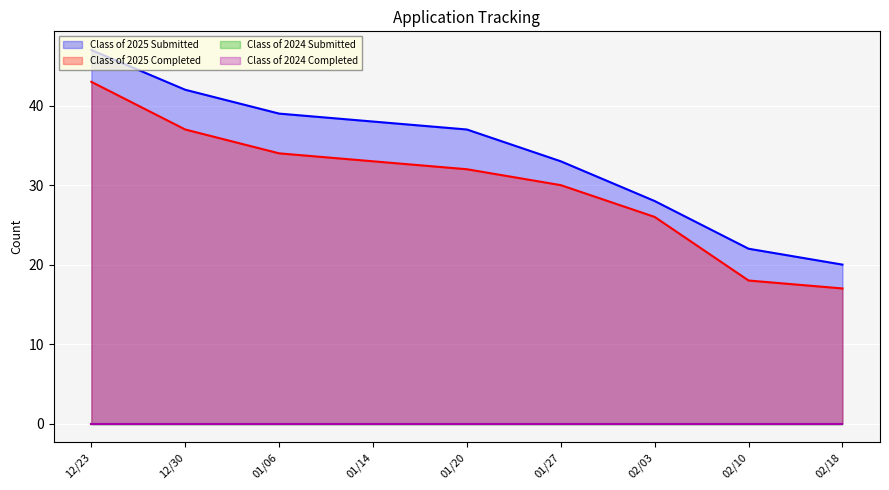

Is the value of Class of 2025 Completed at 02/18 greater than the value of Class of 2025 Submitted at 12/23?

No